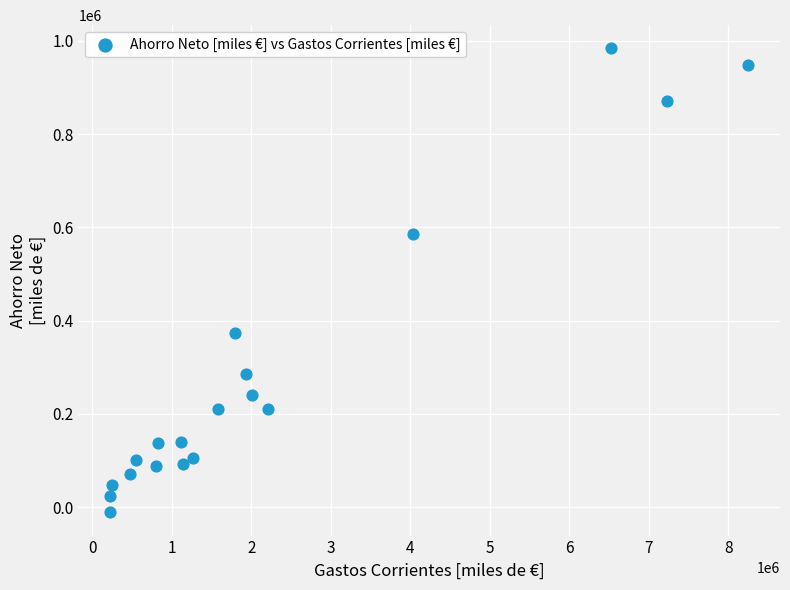

What is the range of Y values (max minus min)?

995100.1